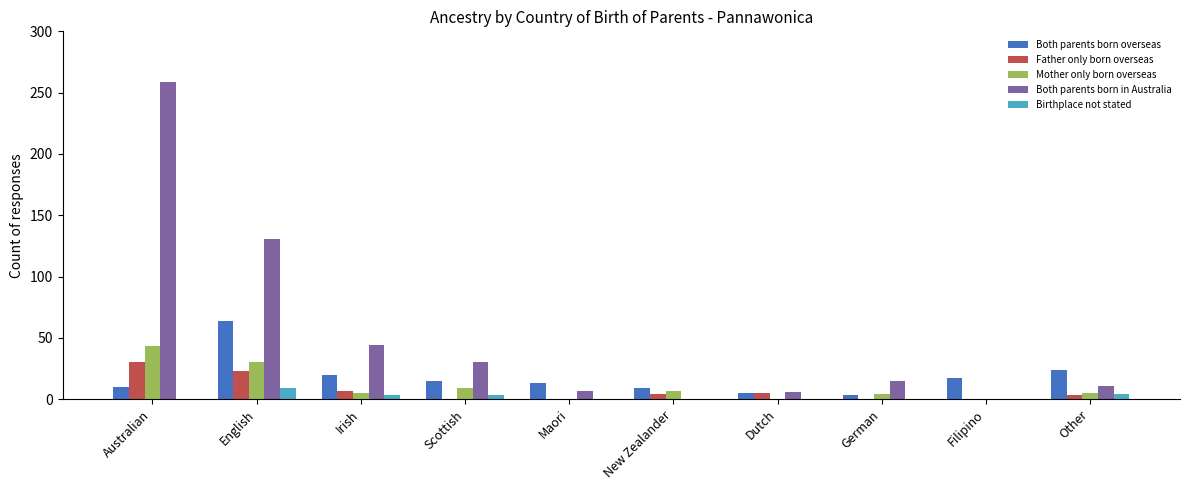

At which label does Both parents born overseas reach its peak?

English